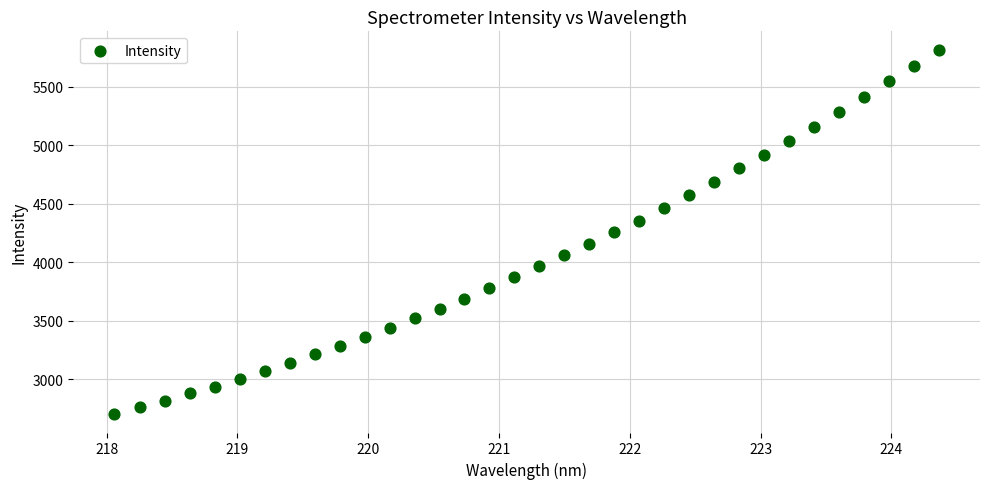

What is the range of X values (max minus min)?

6.3